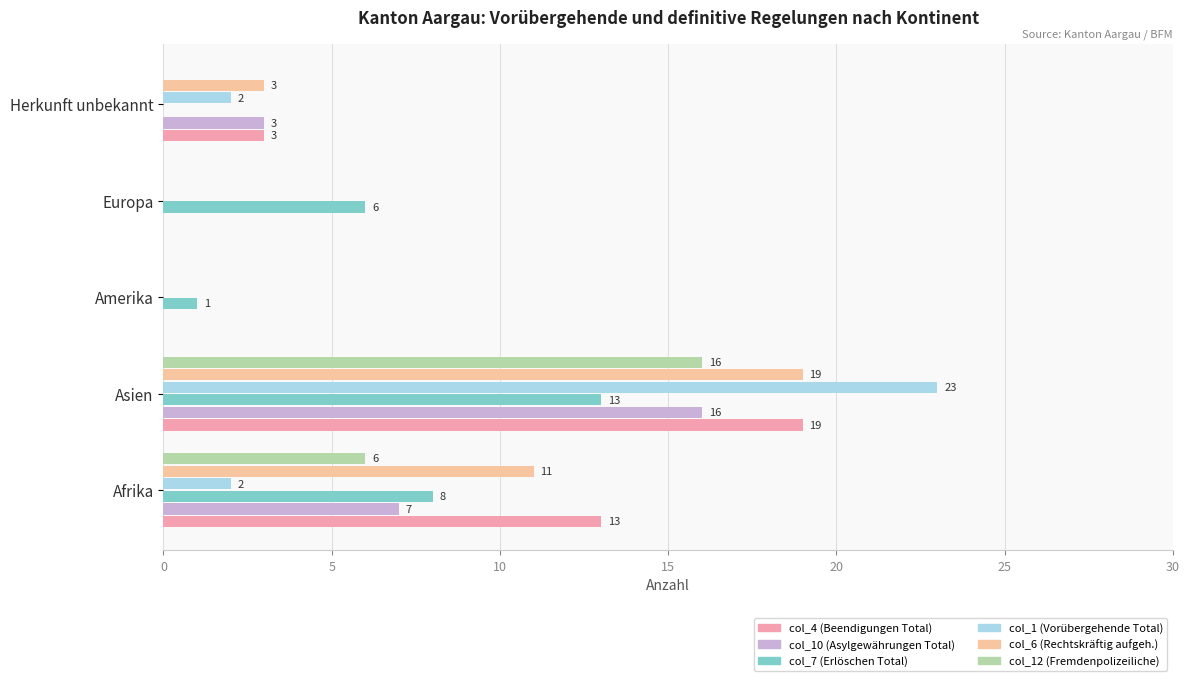

Where is col_4 (Beendigungen Total) nearest to the value 9?

Afrika